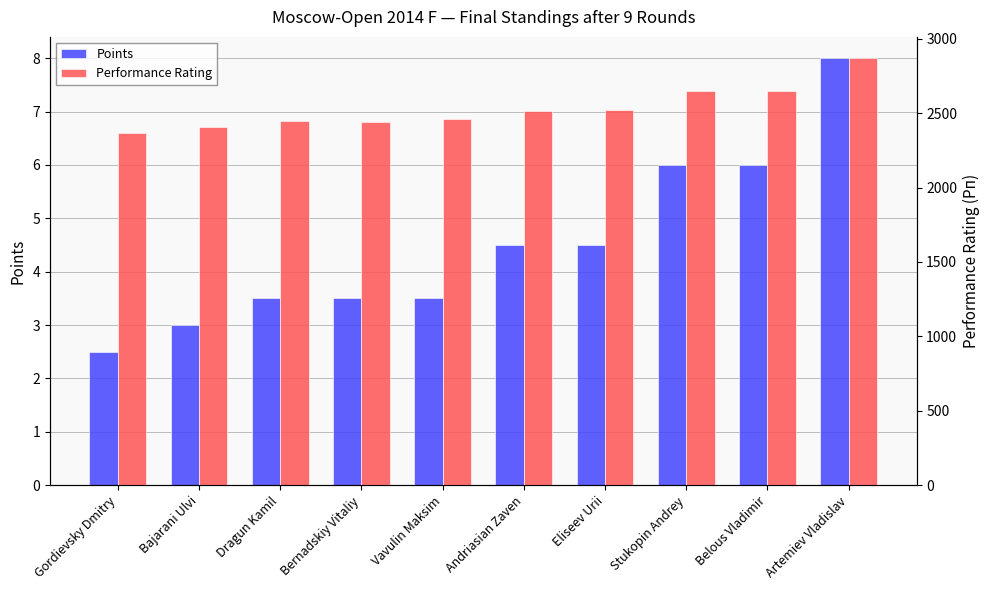

Which series has the widest spread of values?

Performance Rating